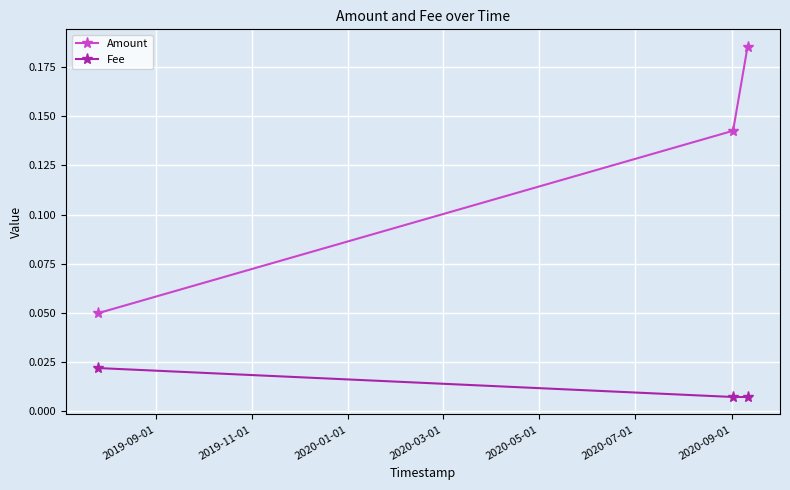

How many Fee values are between 0 and 1?

3